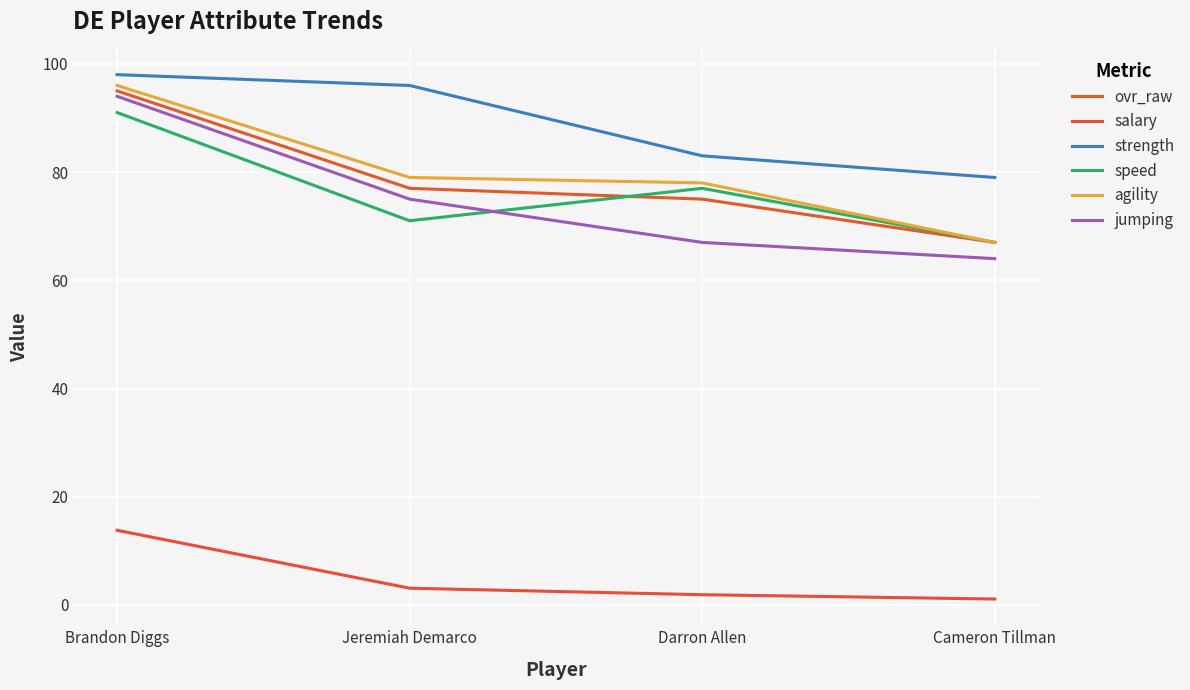

Which series has the largest total across all categories?

strength